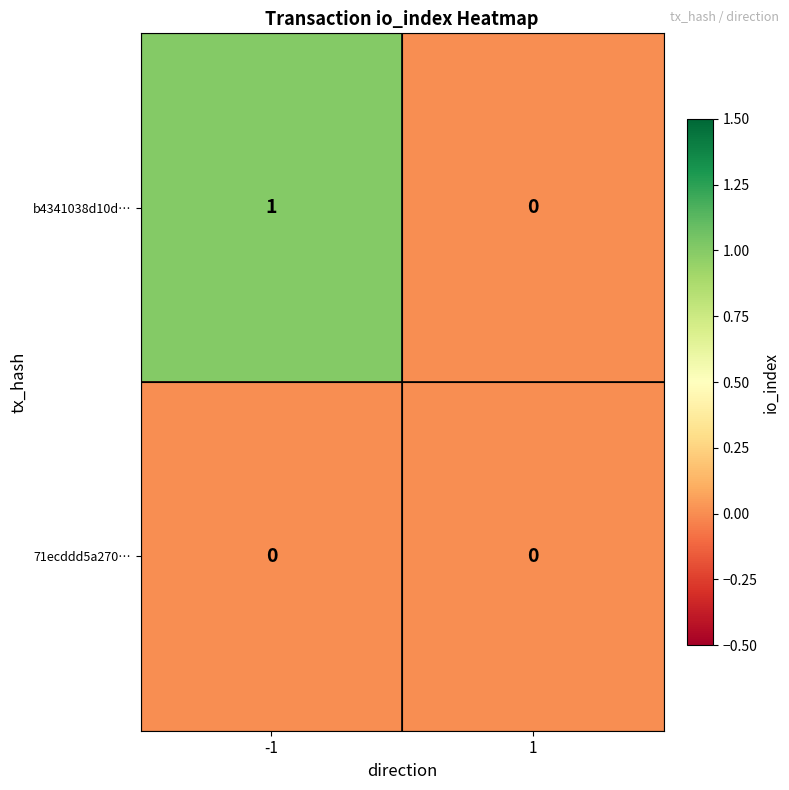

Rank the series by their average value, from lowest to highest.

71ecddd5a270…, b4341038d10d…